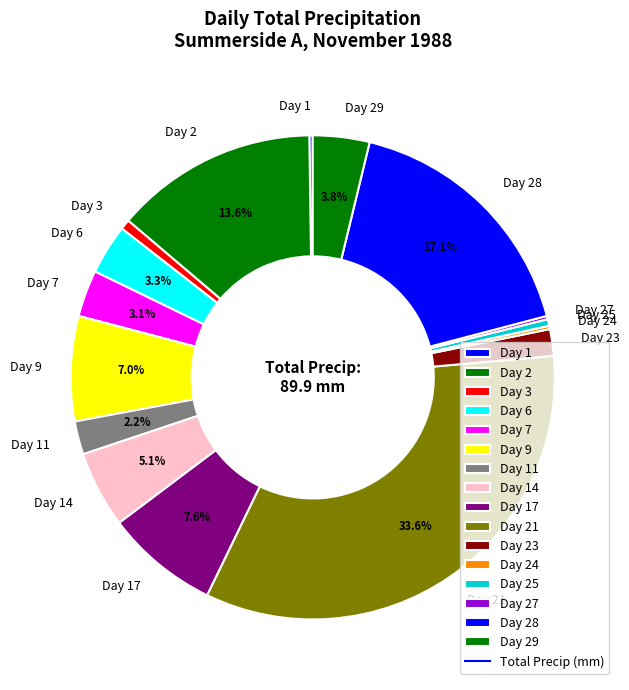

Which slice is the largest?

Day 21